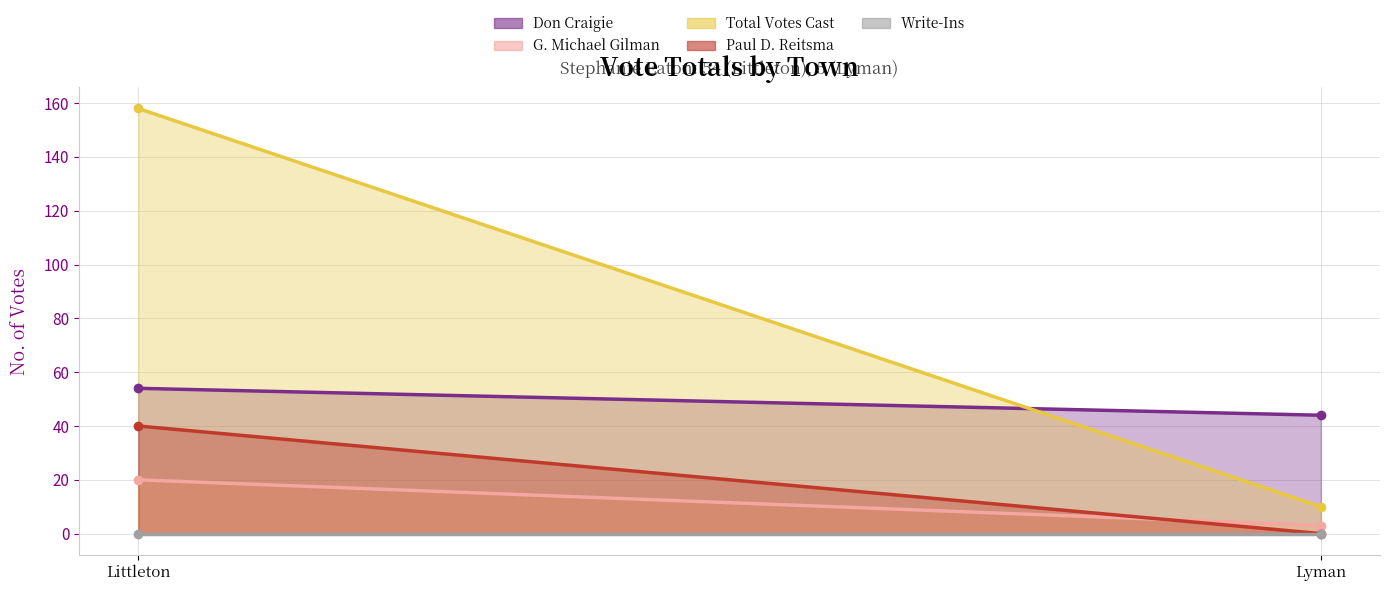

What position from the left is Littleton?

1